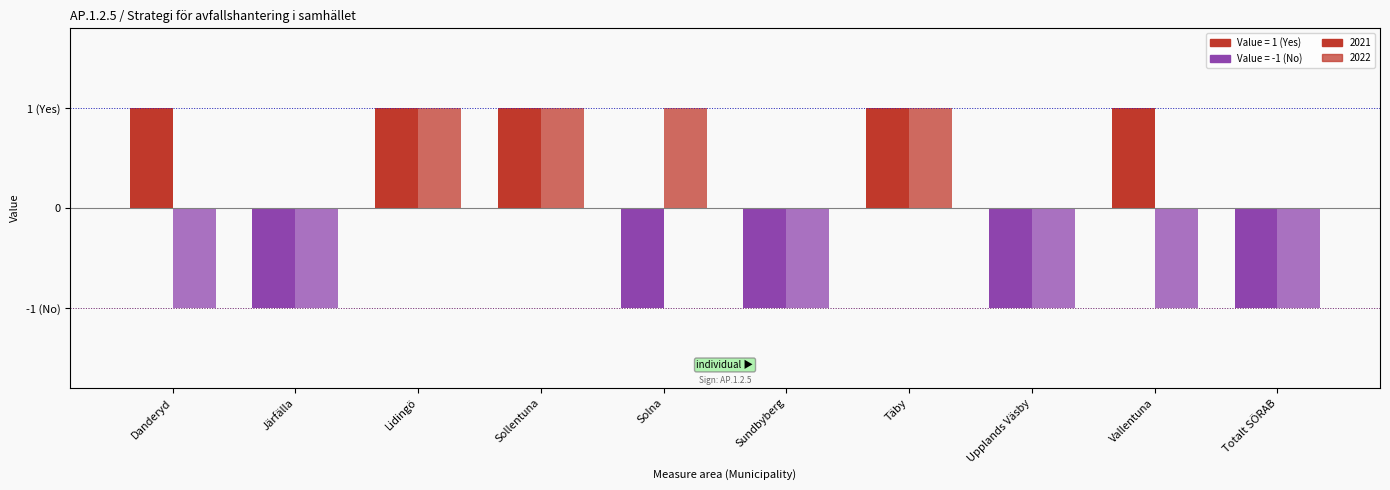

What is the total value across all series at Järfälla?

-2